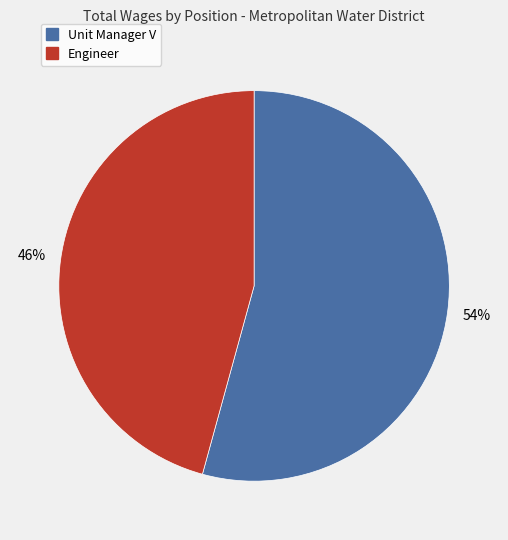

True or false: Engineer accounts for 46% of the total.

True